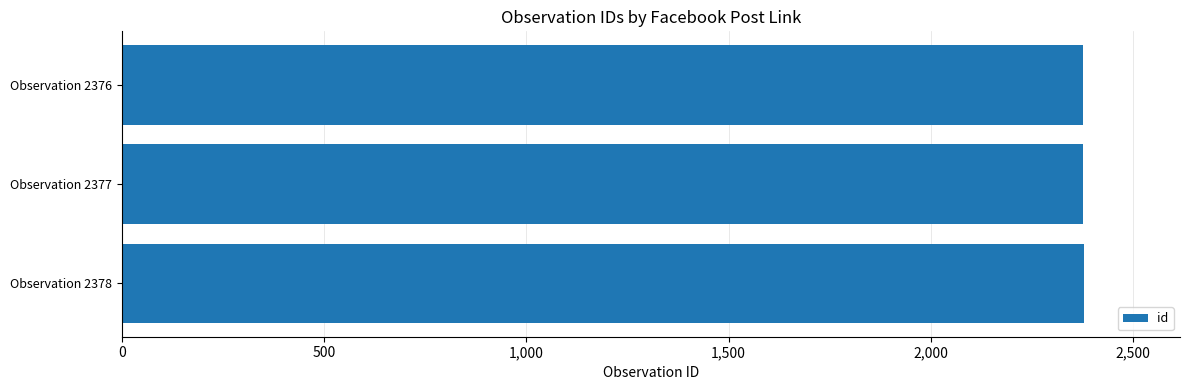

True or false: the data shows 2376 at Observation 2376.

True